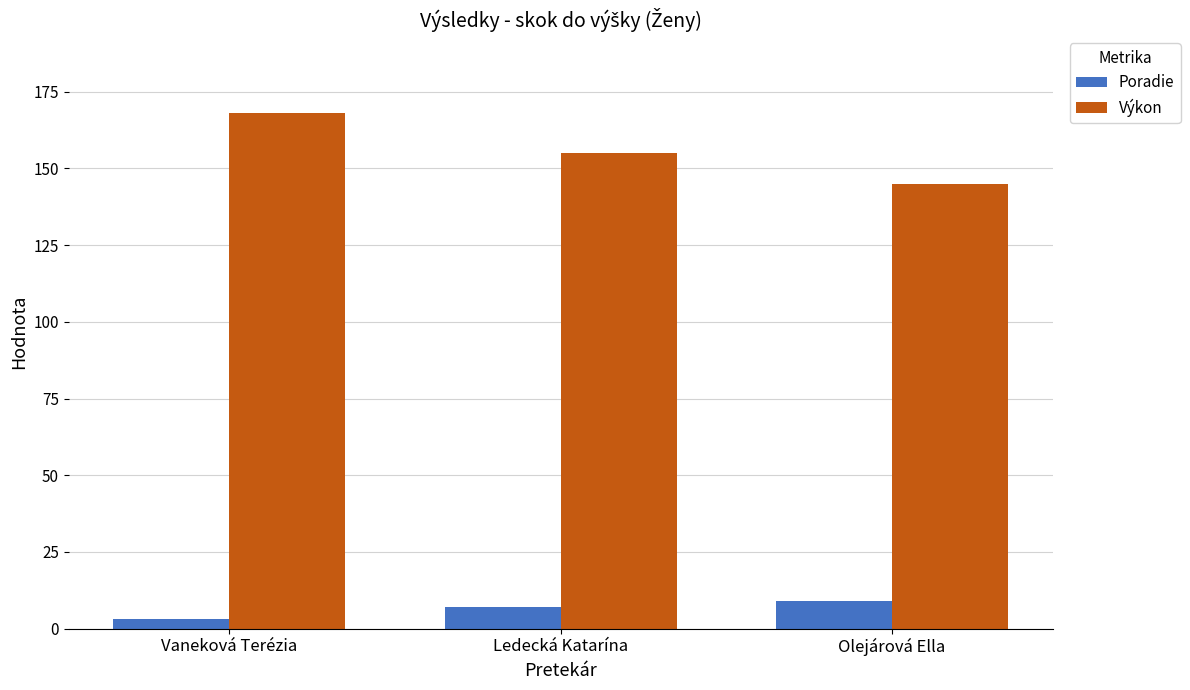

Reading right to left, list all the values displayed in this chart.

Poradie: Olejárová Ella=9	Ledecká Katarína=7	Vaneková Terézia=3
Výkon: Olejárová Ella=145	Ledecká Katarína=155	Vaneková Terézia=168